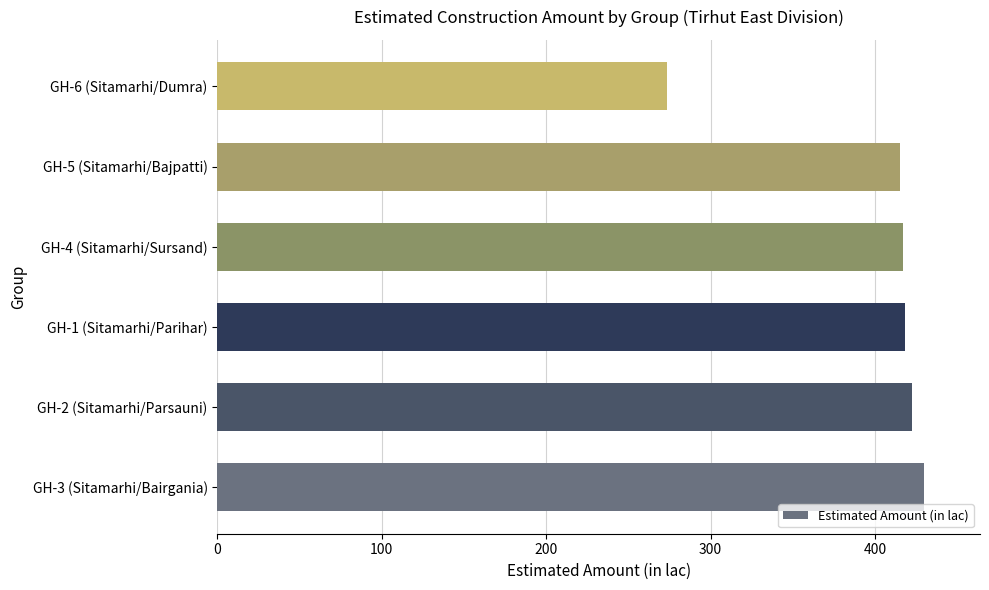

Is it true that the value at GH-2 (Sitamarhi/Parsauni) is 422.4?

True